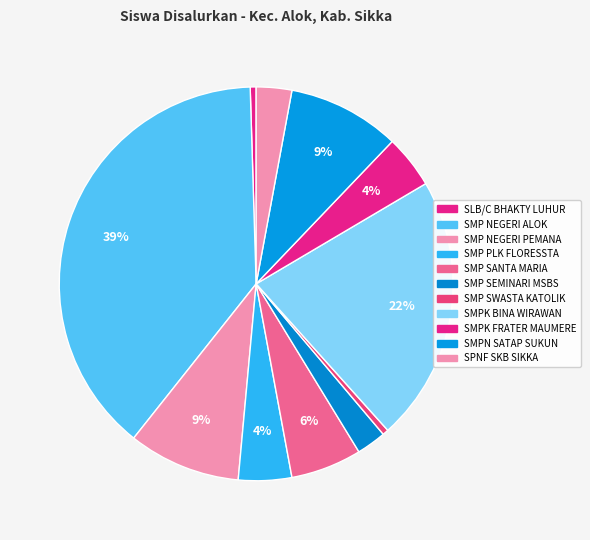

How many segments does this pie chart have?

11